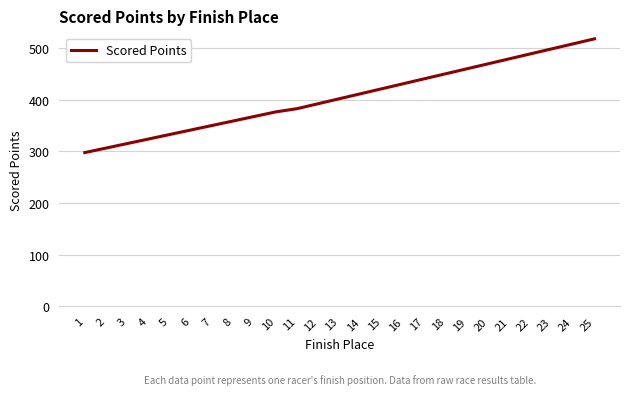

What is the minimum value shown in the chart?

297.5